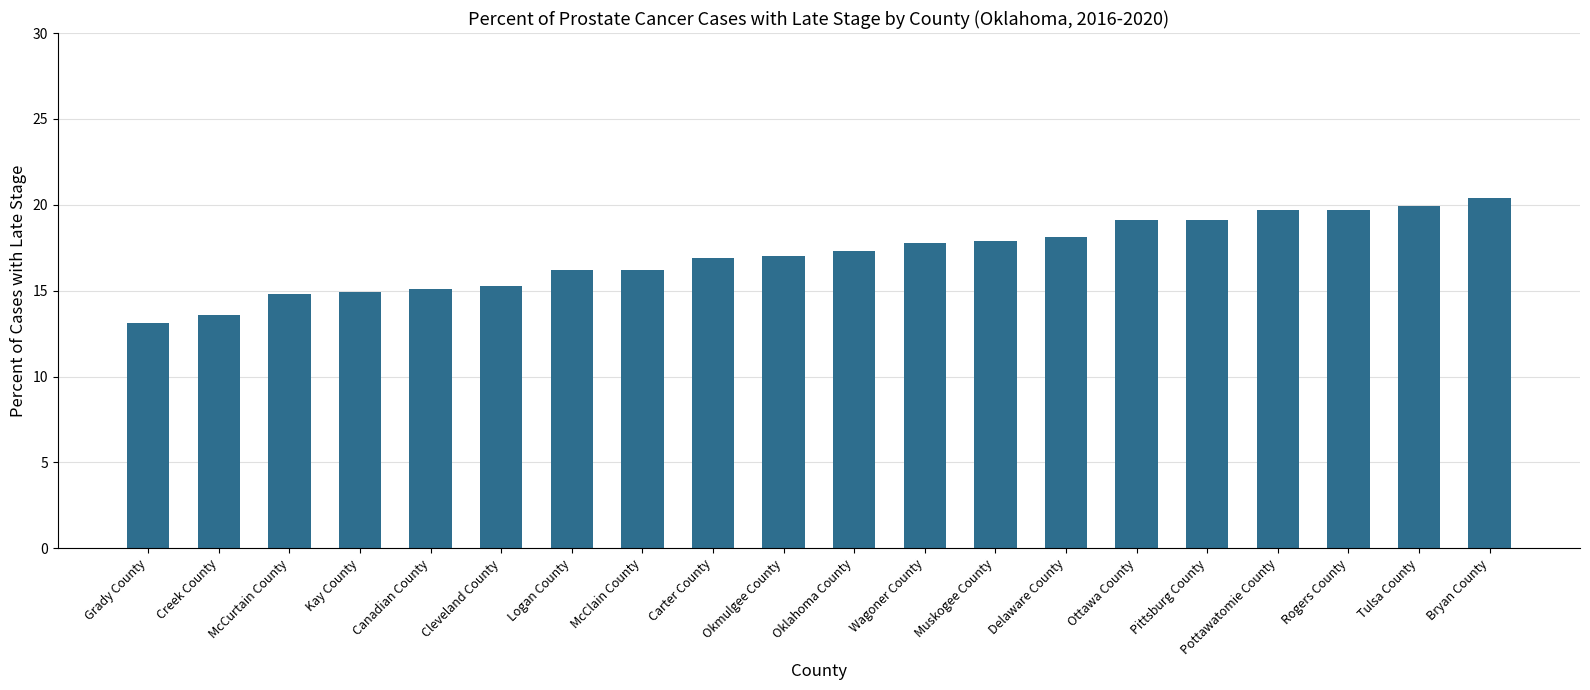

How many data points does each series have?

20